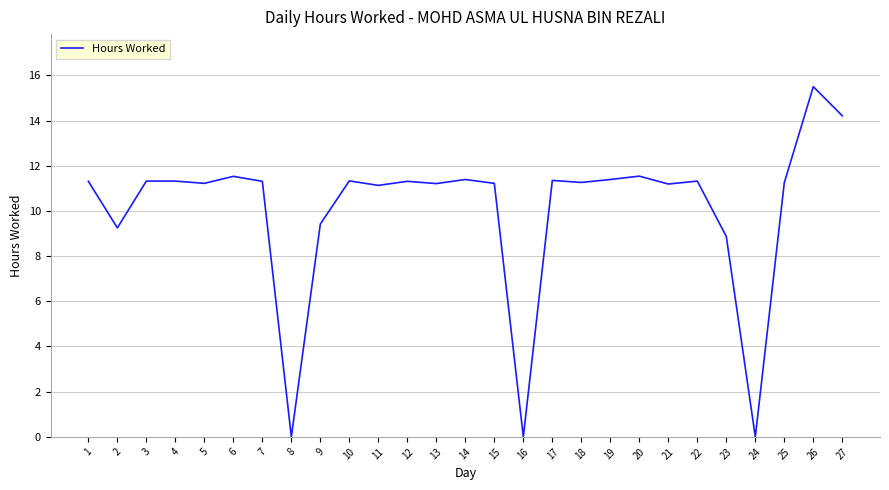

At which label is the value closest to 7?

23